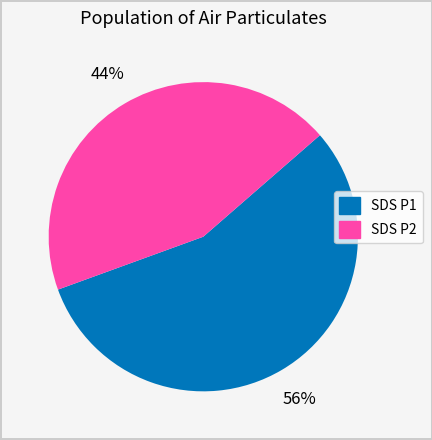

Combined, do SDS P1 and SDS P2 account for over 50%?

Yes